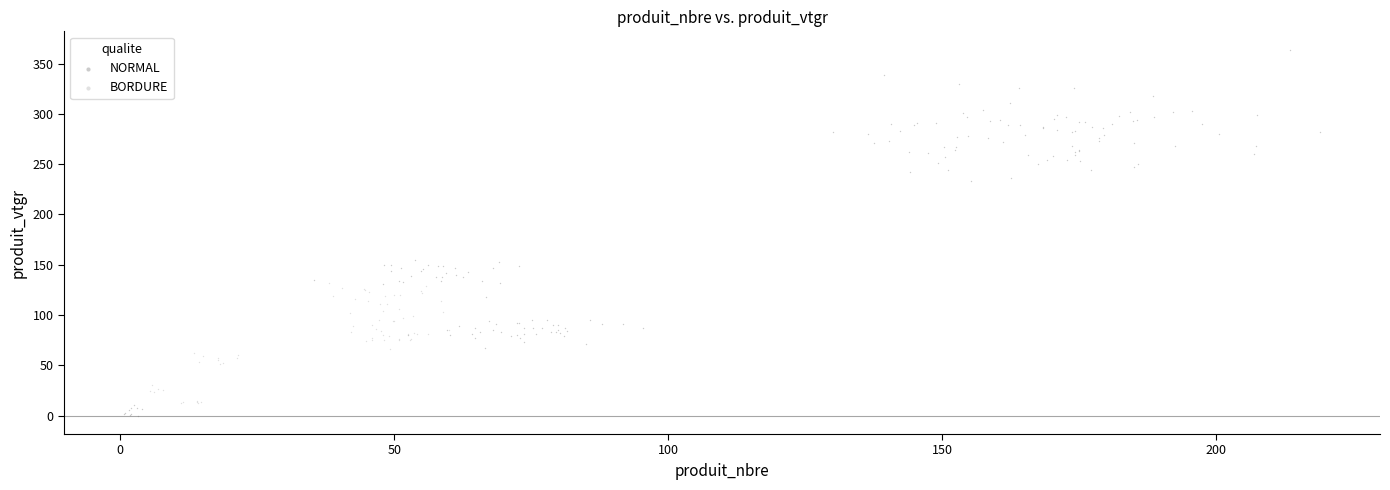

Which series has the widest spread of Y values?

NORMAL